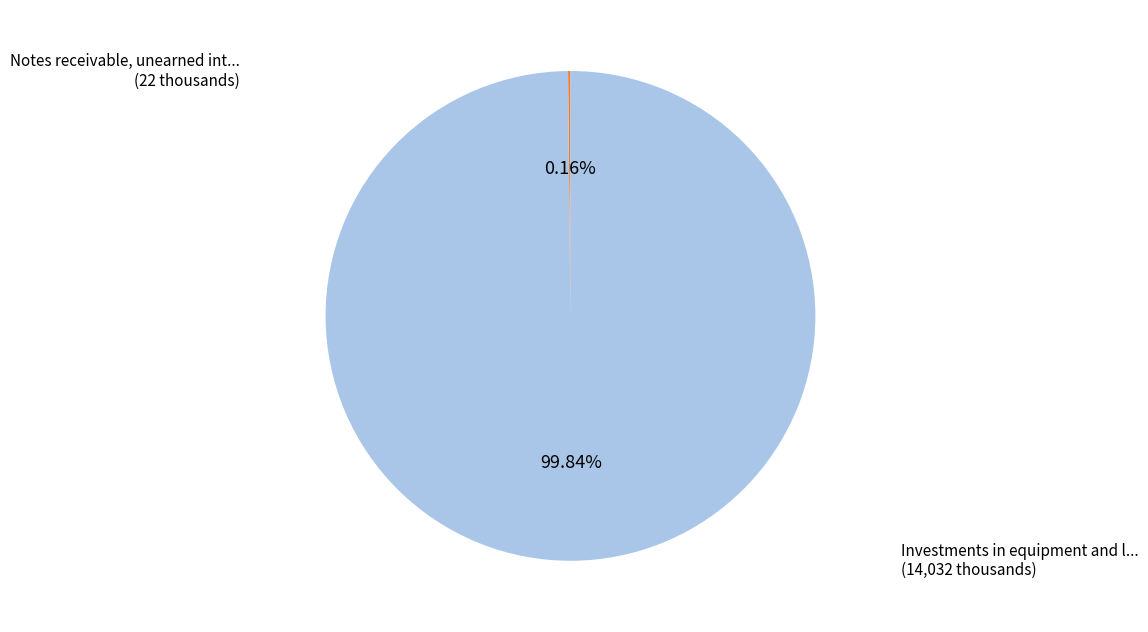

To the nearest percent, what is the average slice percentage?

50%